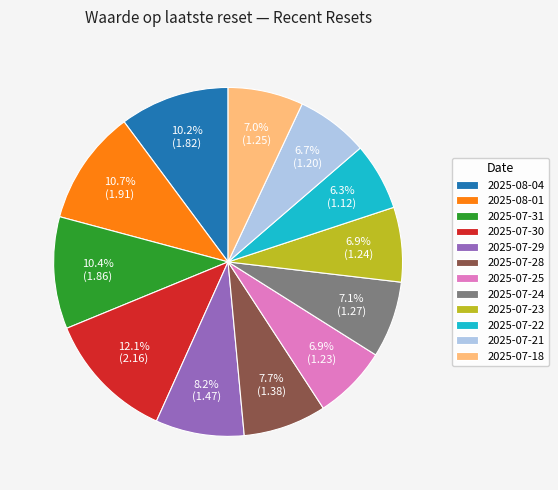

To the nearest percent, what portion does 2025-07-22 represent?

6%